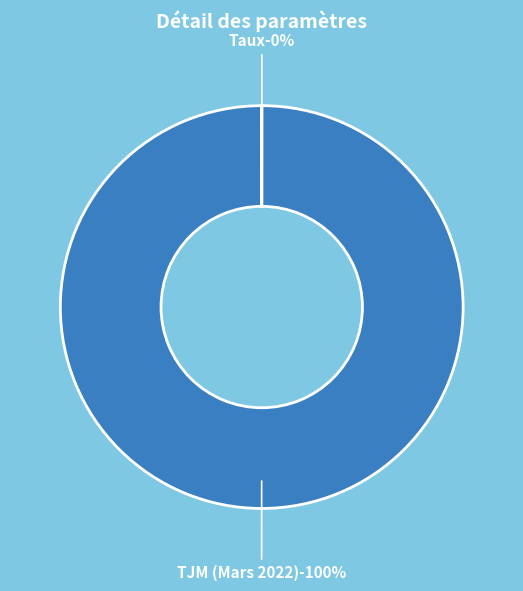

What is the majority slice?

TJM (Mars 2022)